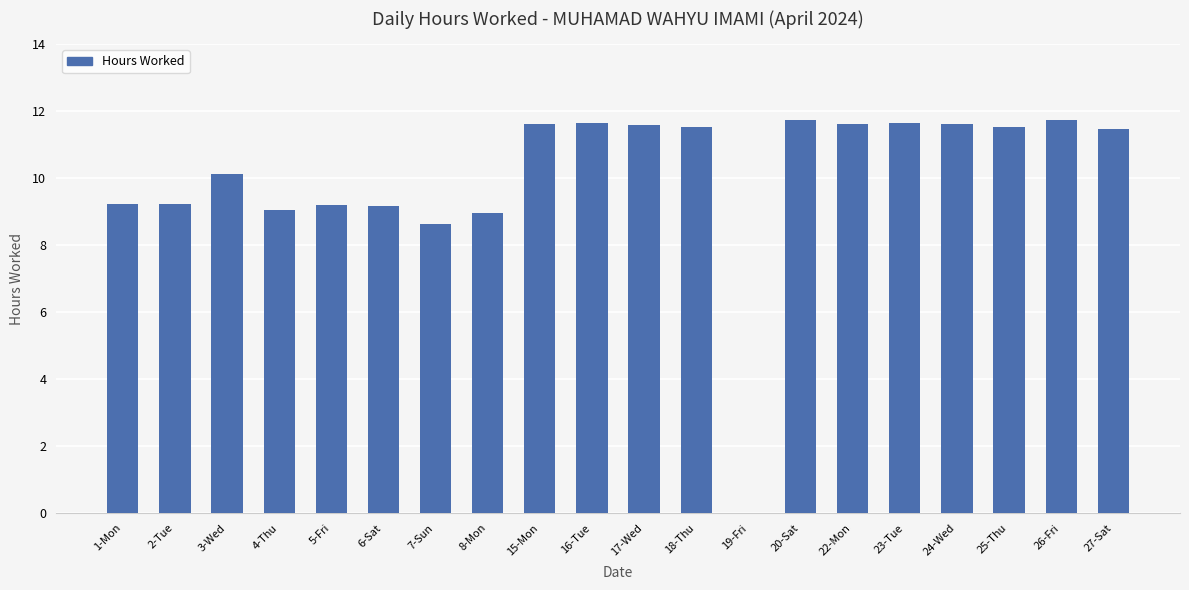

What is the maximum value shown in the chart?

11.8